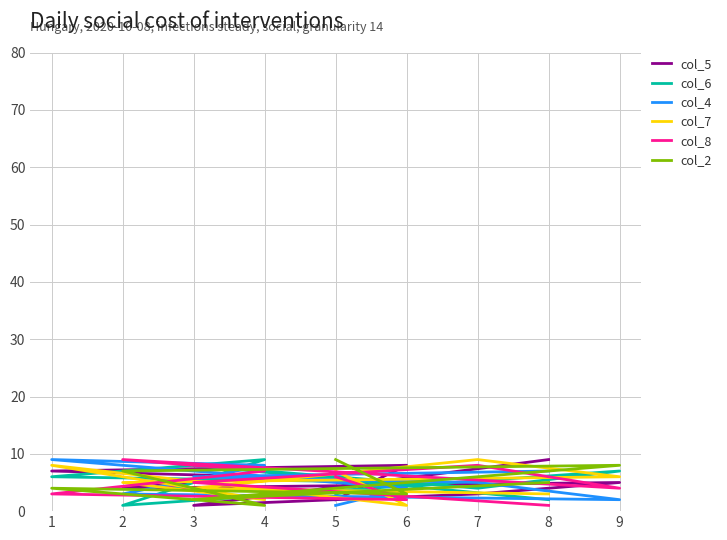

Count the number of categories in the chart.

9